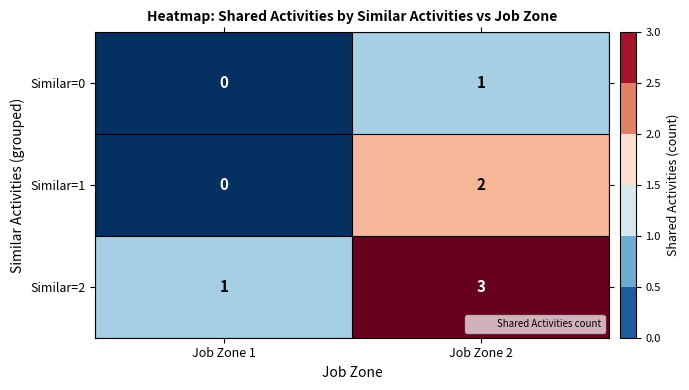

At which category does the chart reach its minimum across all series?

Job Zone 1